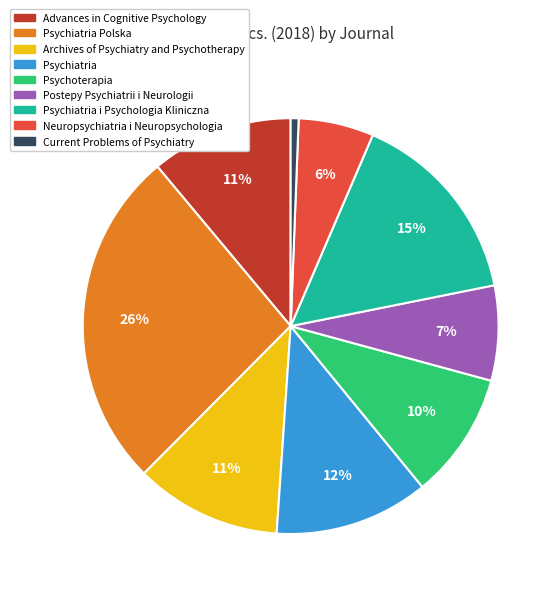

To the nearest percent, what is the average slice percentage?

11%